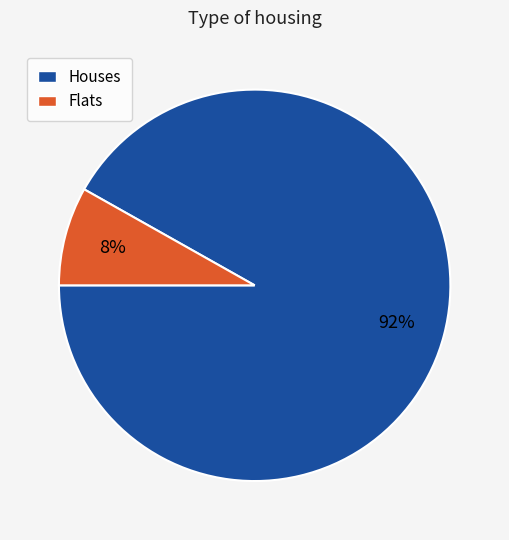

To the nearest percent, what is the difference between the largest and smallest slice percentages?

84%